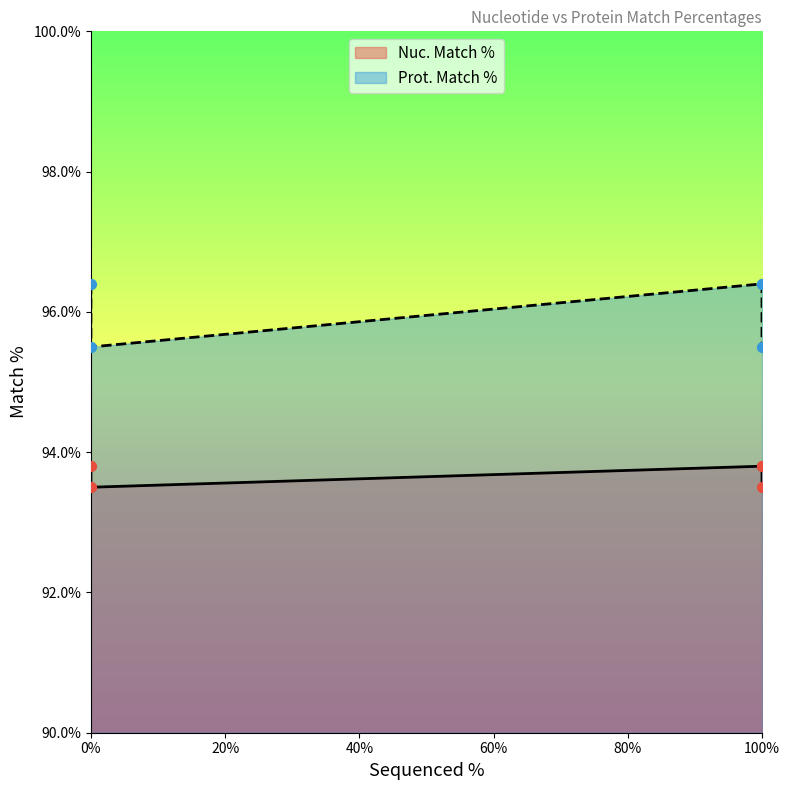

What are all the series names shown in the legend?

Nuc. Match %, Prot. Match %